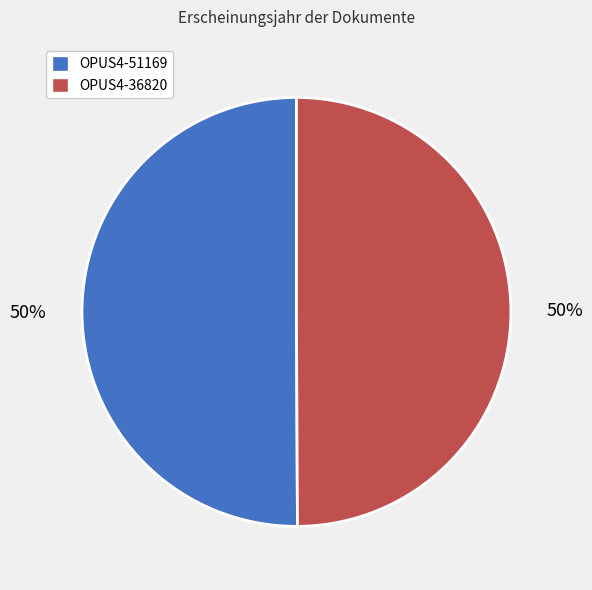

Is the sum of OPUS4-36820 and OPUS4-51169 greater than half?

Yes